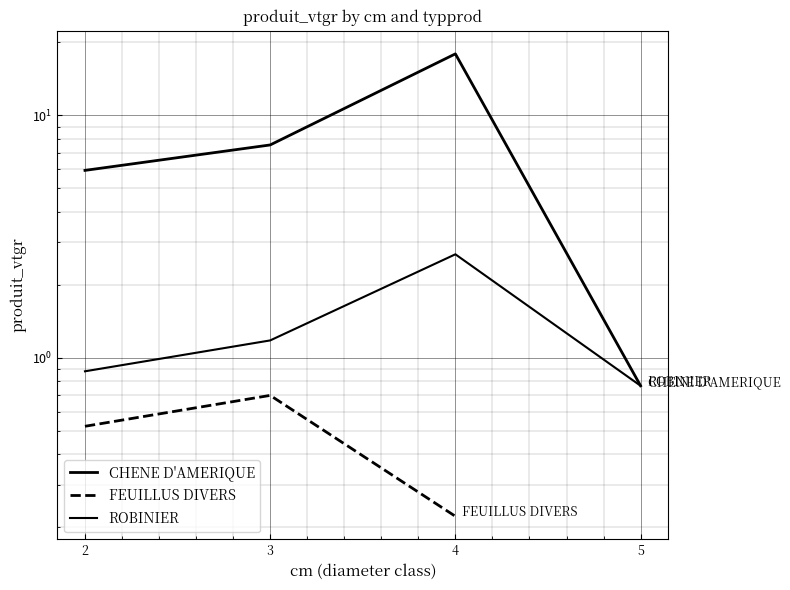

Is this an area chart (filled region under the line)?

No